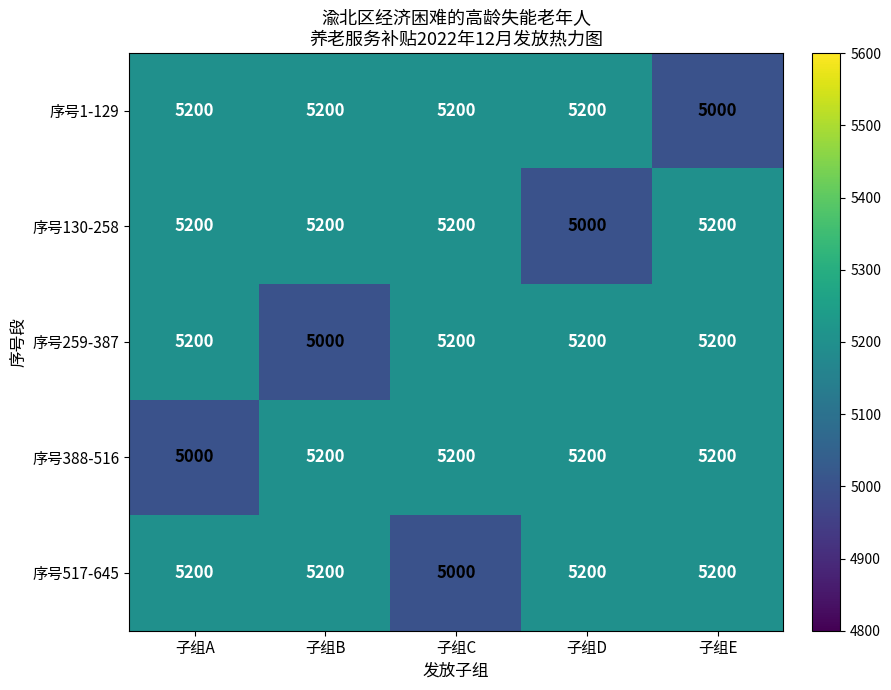

What is the lowest value of the 序号517-645 series?

5000